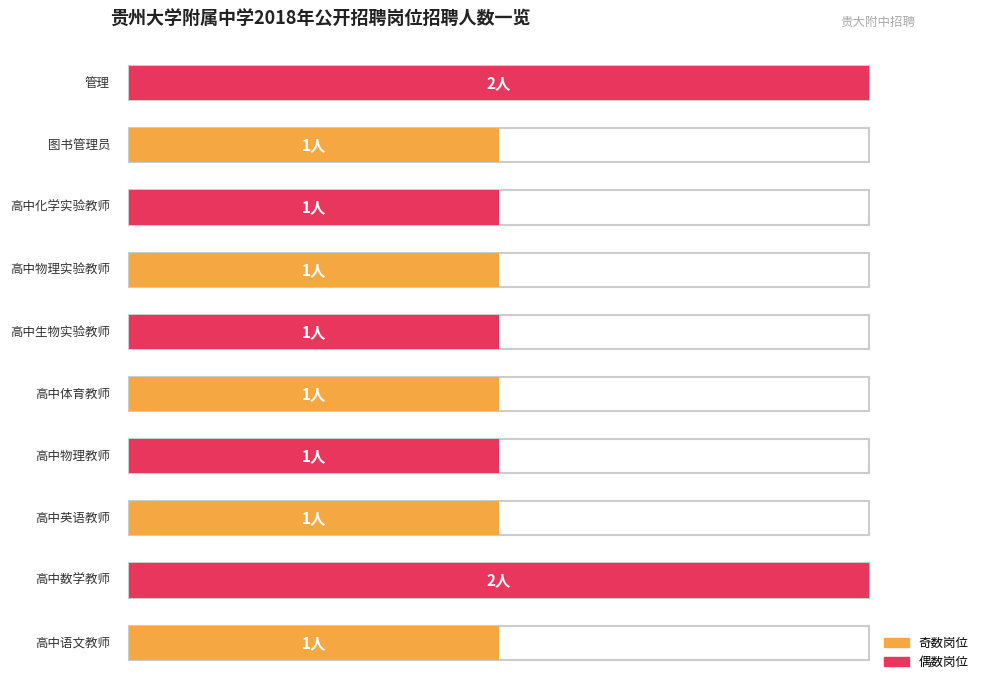

What is the ratio of the value at 高中体育教师 to the value at 高中英语教师?

1.0